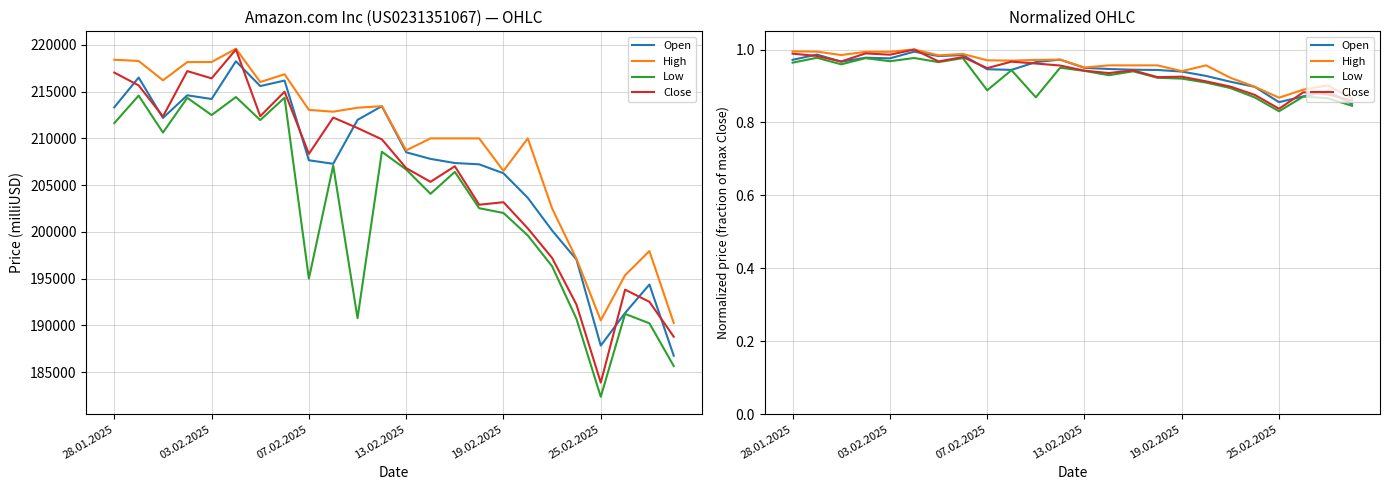

Rank the series by their maximum value, from lowest to highest.

Low, Open, Close, High